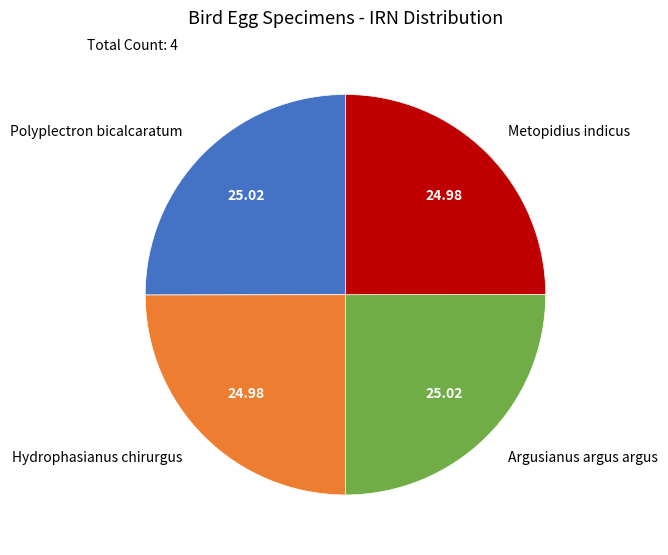

How many segments does this pie chart have?

4